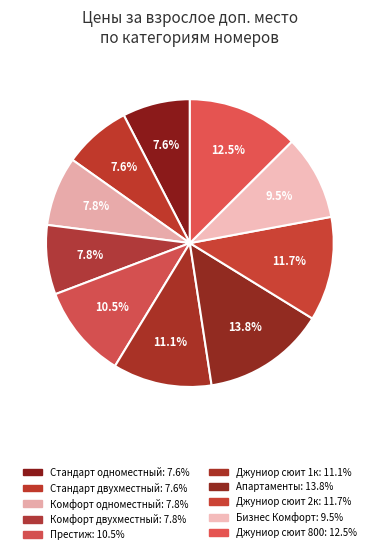

Which slice is the largest?

Апартаменты